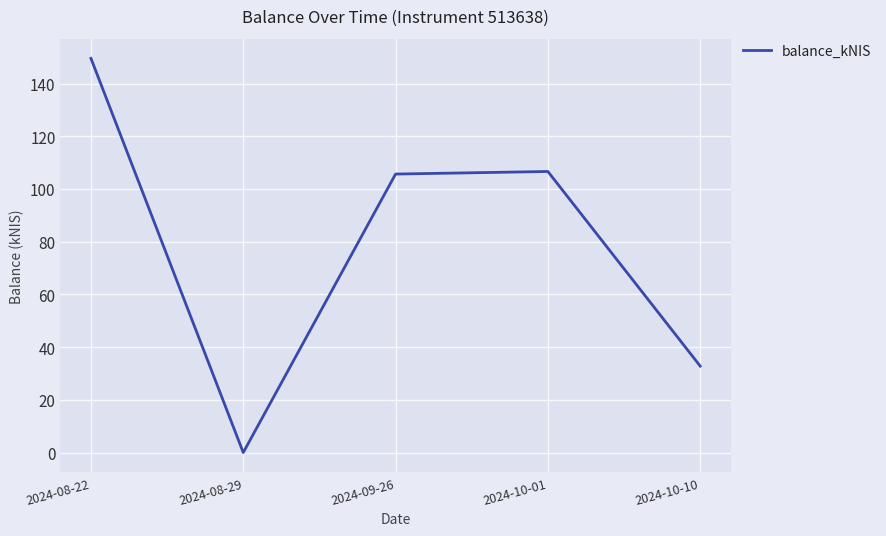

True or false: there are more than 1 points higher than both neighbors.

False